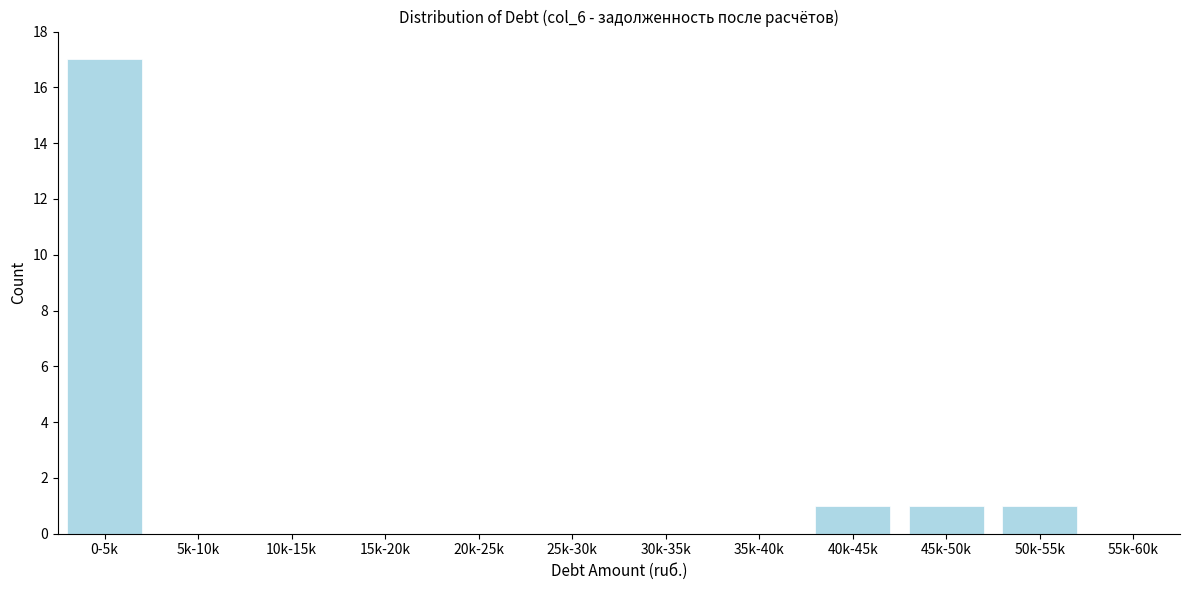

Reading left to right, list all the values displayed in this chart.

0-5k=17	5k-10k=0	10k-15k=0	15k-20k=0	20k-25k=0	25k-30k=0	30k-35k=0	35k-40k=0	40k-45k=1	45k-50k=1	50k-55k=1	55k-60k=0